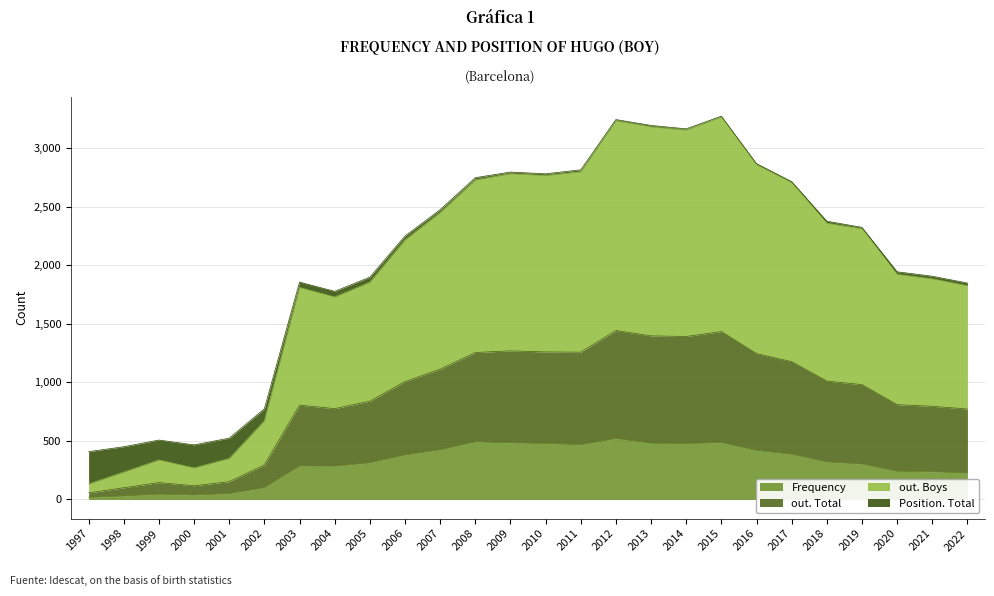

At how many categories does at least one series exceed 1419?

20